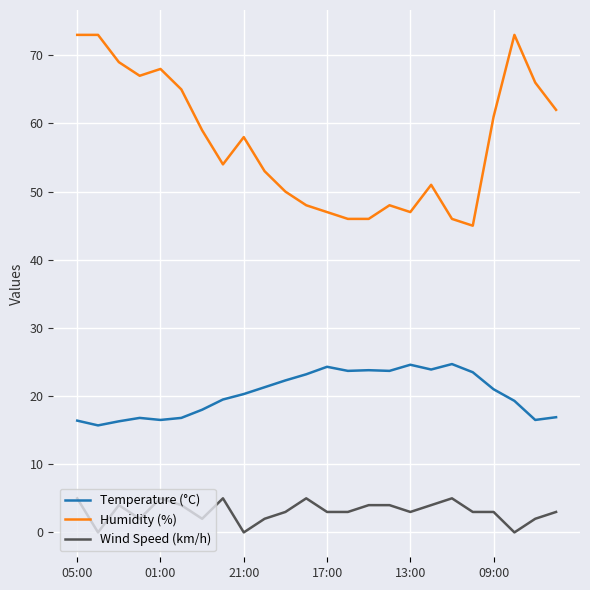

What is the lowest value of the Temperature (°C) series?

15.7